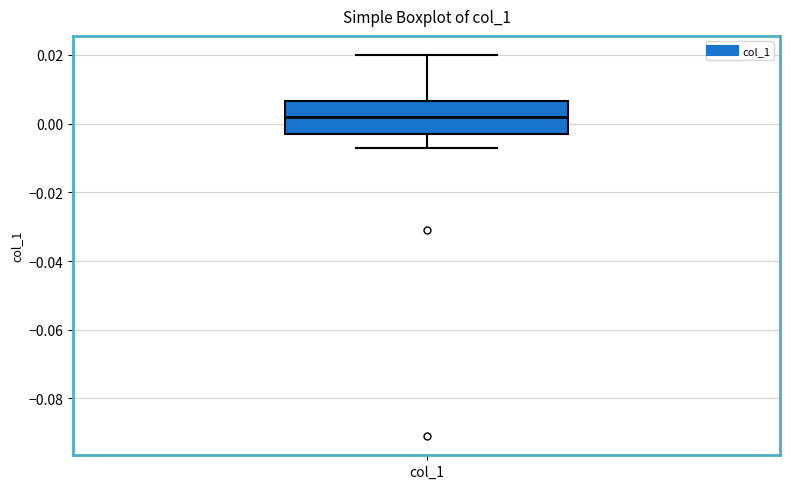

Transcribe this box plot: give where the median line is, the range the box spans, and where the two whiskers end, as read against the y-axis. The values are not printed on the chart, so give them approximately, as read against the axis.

median 0.002, box -0.002 to 0.006, whiskers -0.006 to 0.020